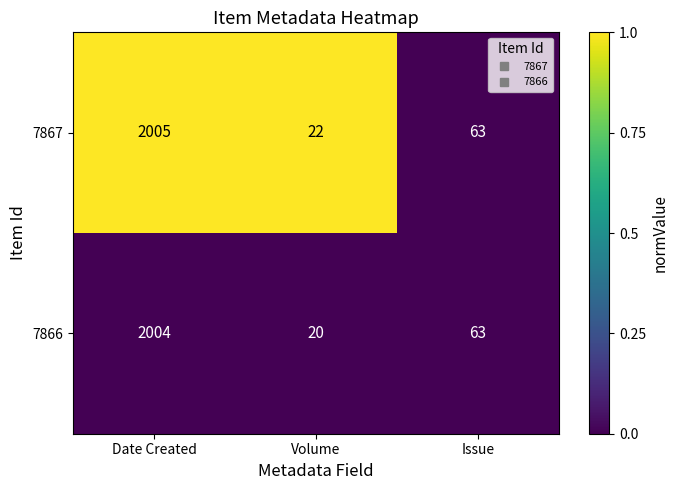

The value of 7866 at Issue is 63. True or false?

True